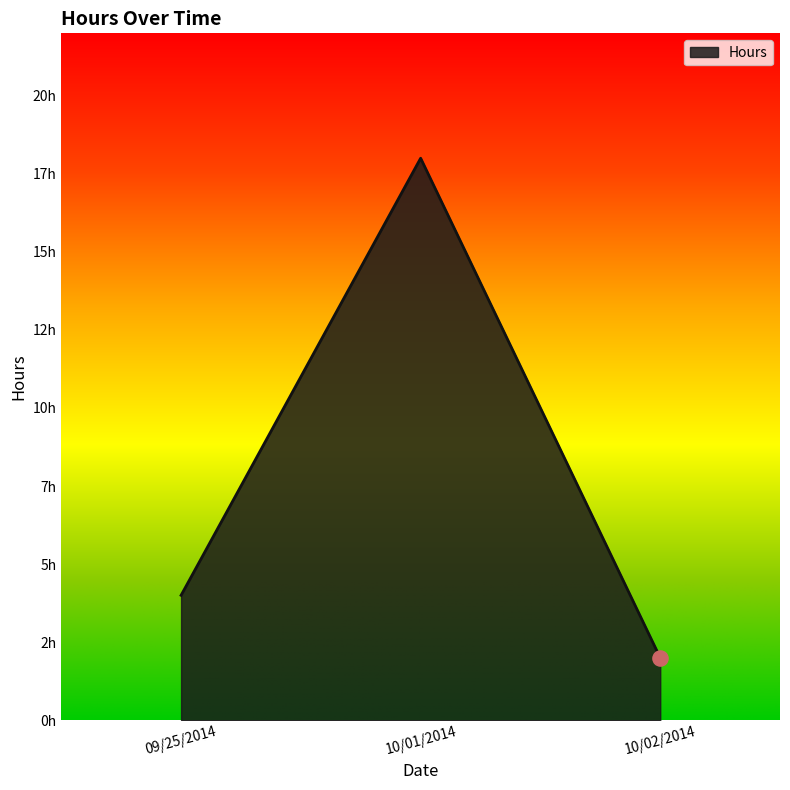

Does the chart have visible grid lines?

No